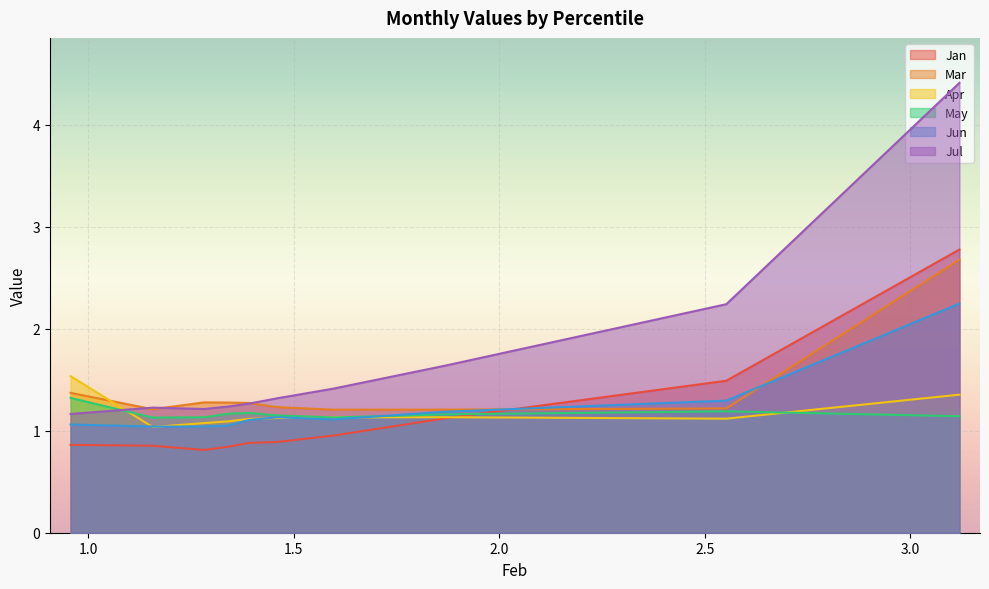

Which series ends up on top after the final intersection of Jan and Apr?

Jan